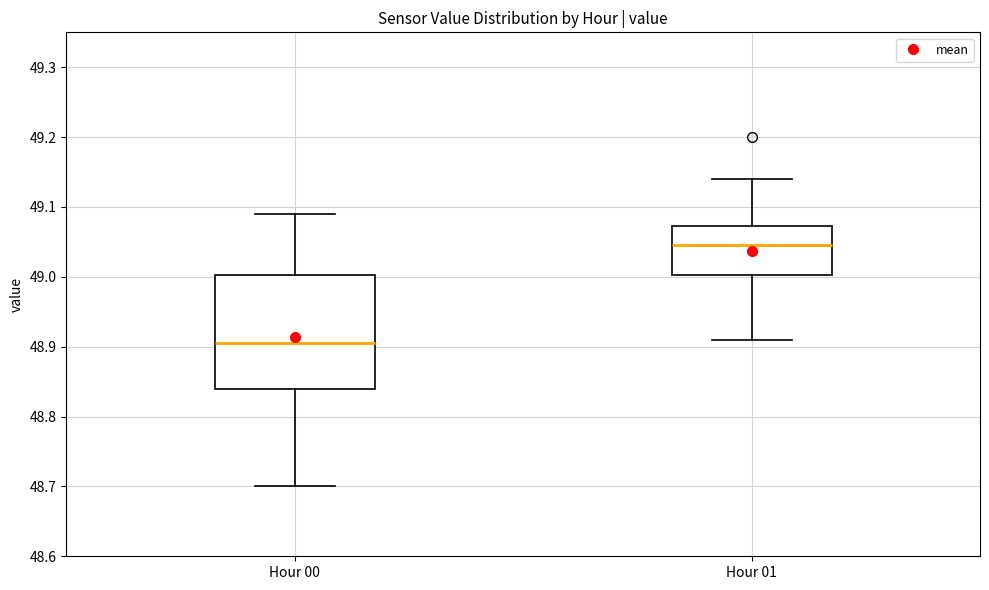

Reading left to right, transcribe this box plot: for each box, give where its median line is, the range the box spans, and where its two whiskers end, as read against the y-axis. The values are not printed on the chart, so give them approximately, as read against the axis.

Hour 00: median 48.91, box 48.84 to 49.00, whiskers 48.70 to 49.09
Hour 01: median 49.05, box 49.00 to 49.07, whiskers 48.91 to 49.14